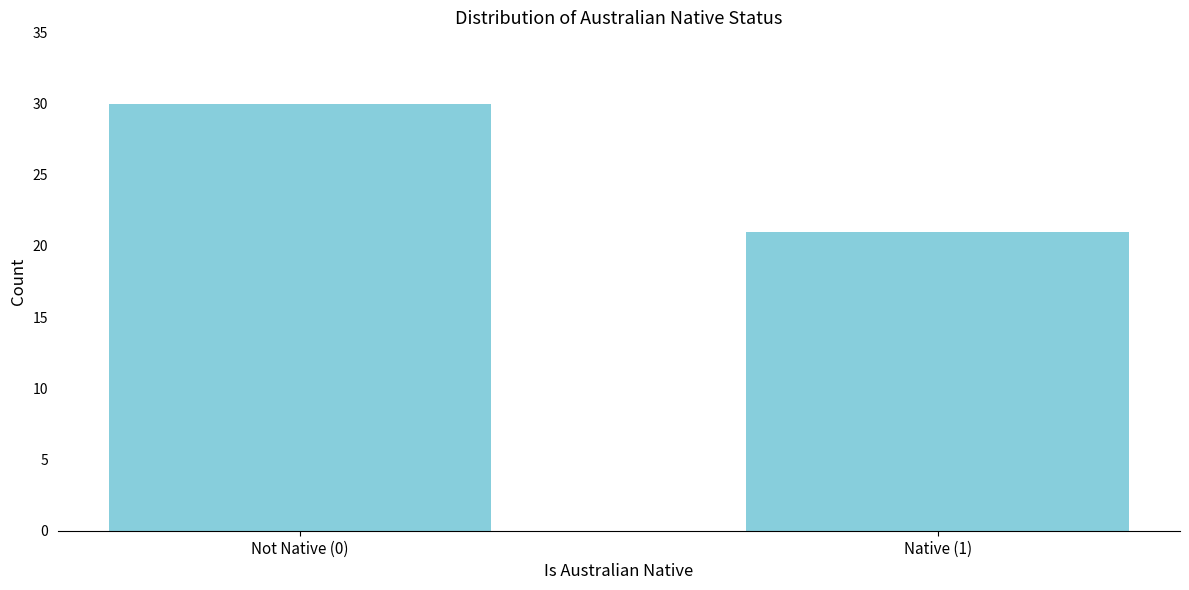

Reading left to right, list all the values displayed in this chart.

Not Native (0)=30	Native (1)=21